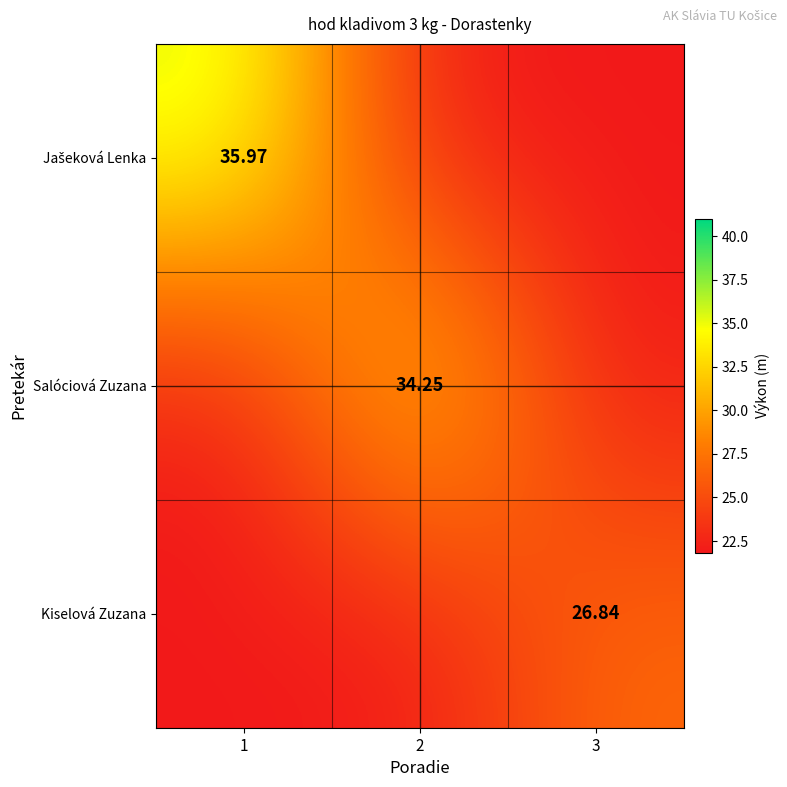

At which category does the chart reach its minimum across all series?

2